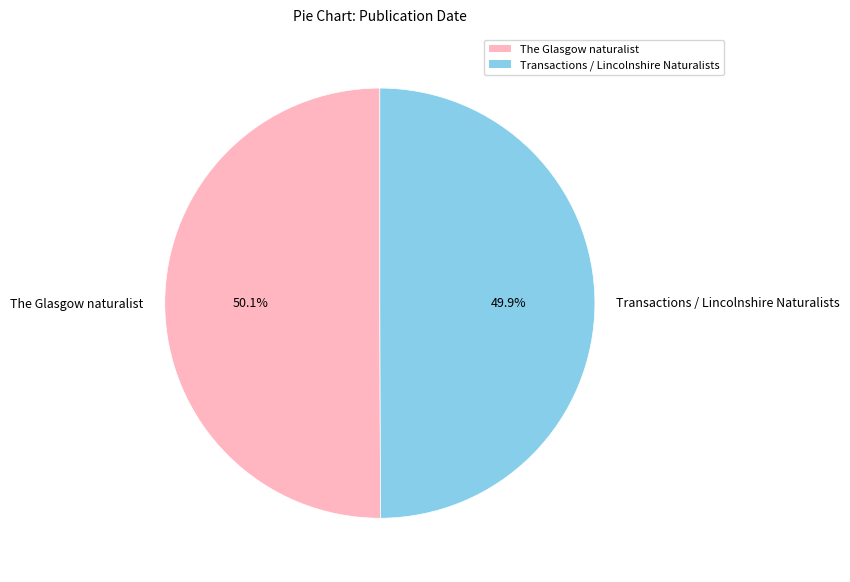

To the nearest percent, what portion does The Glasgow naturalist represent?

50%